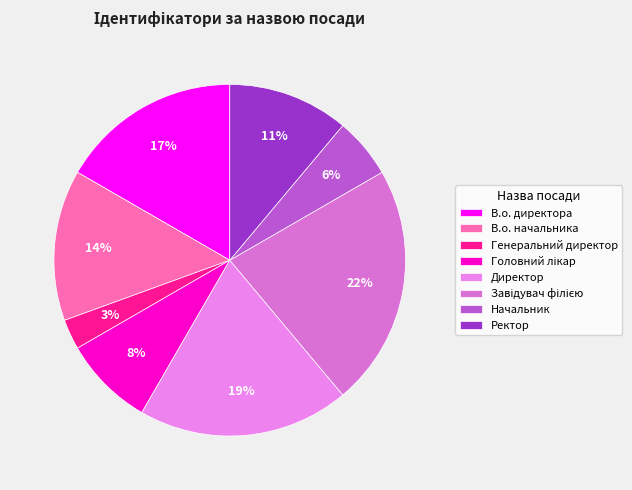

The Директор slice represents 19% of the pie. True or false?

True